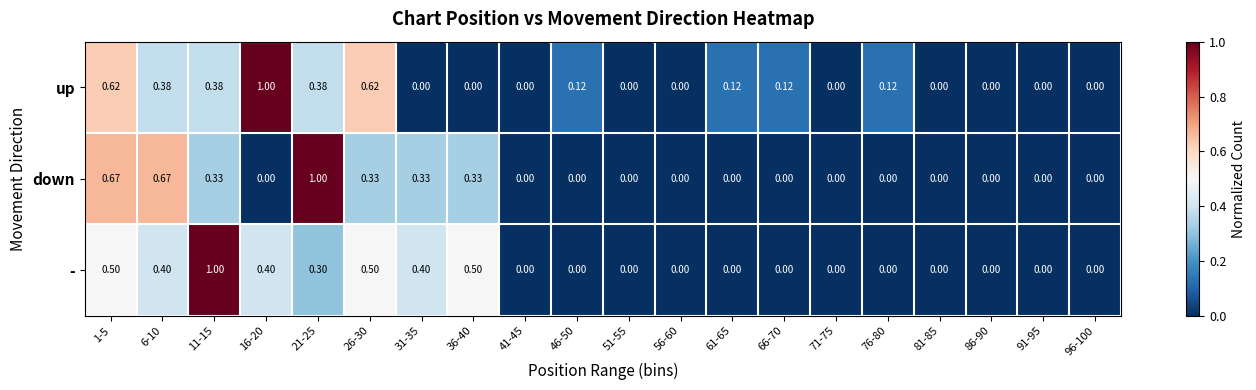

List the series in order of their overall mean, lowest first.

down, up, -